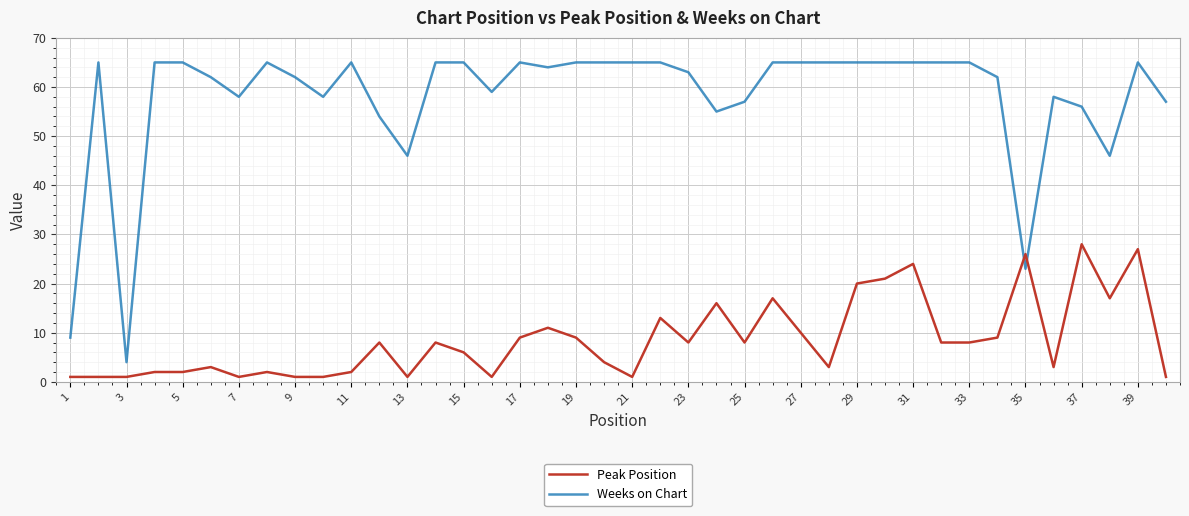

Which series has the largest range (max minus min)?

Weeks on Chart